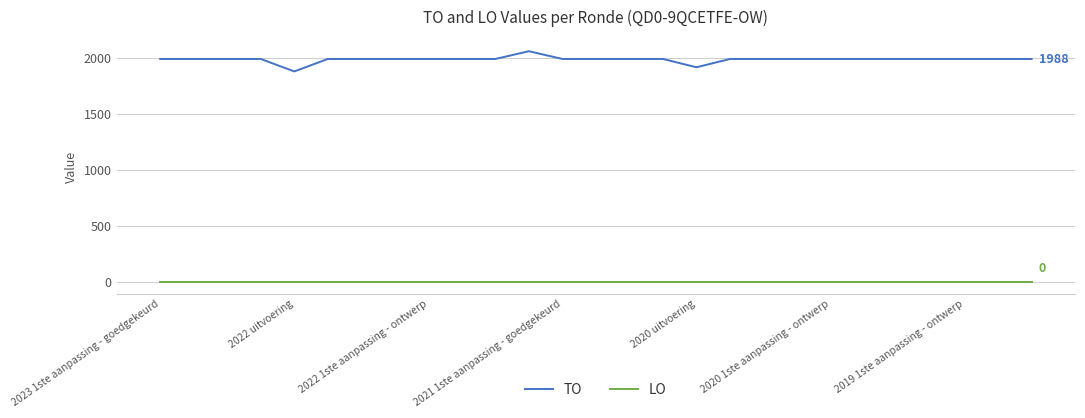

Which series has the largest range (max minus min)?

TO